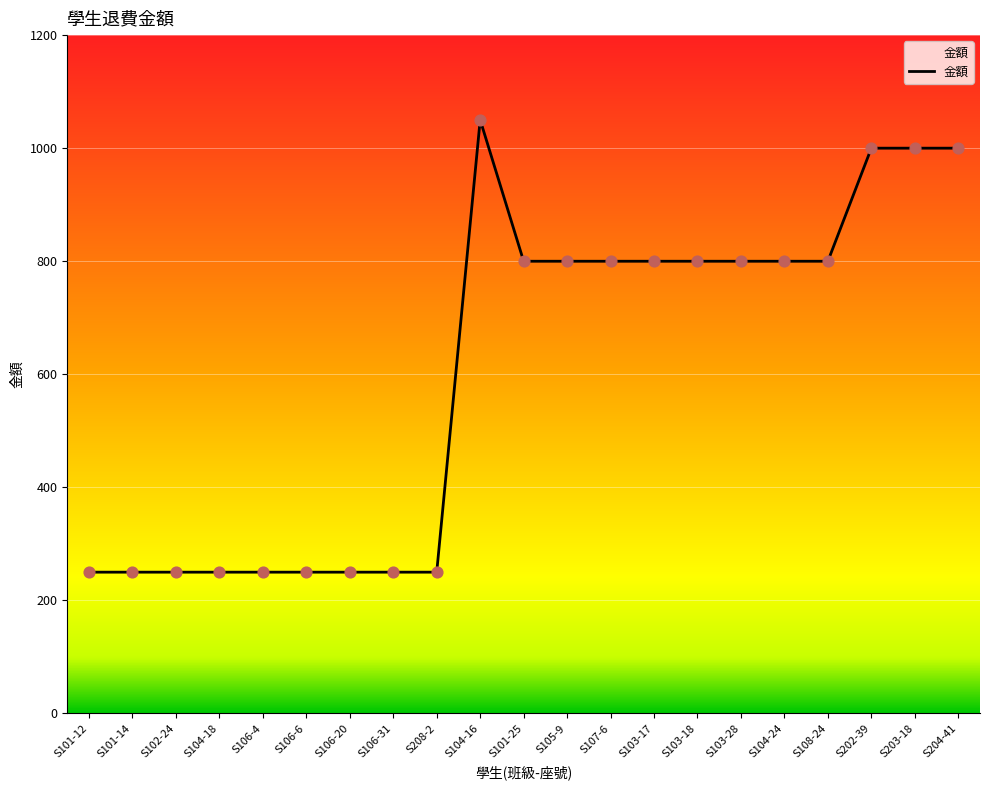

What is the change in value from S102-24 to S104-16?

+800